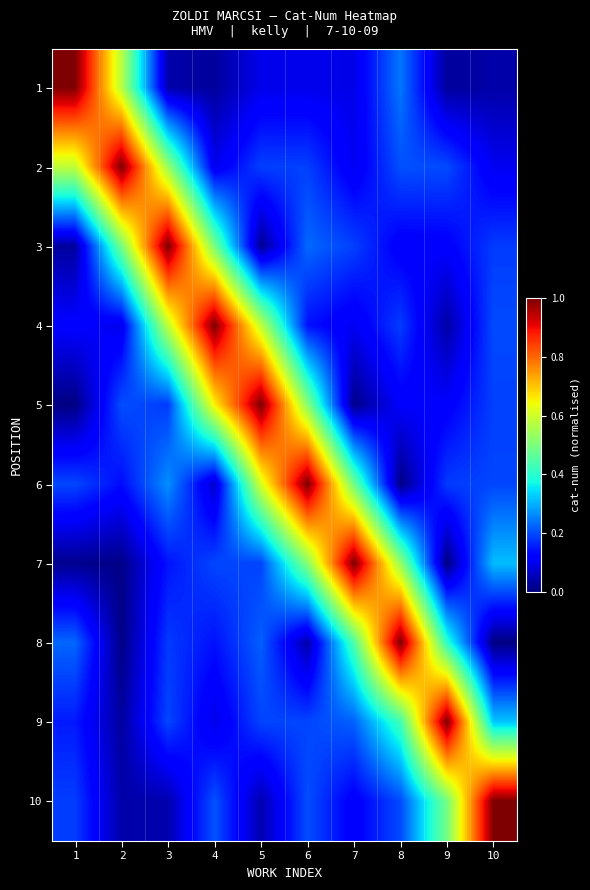

Between 7 and 9, which is larger?

7